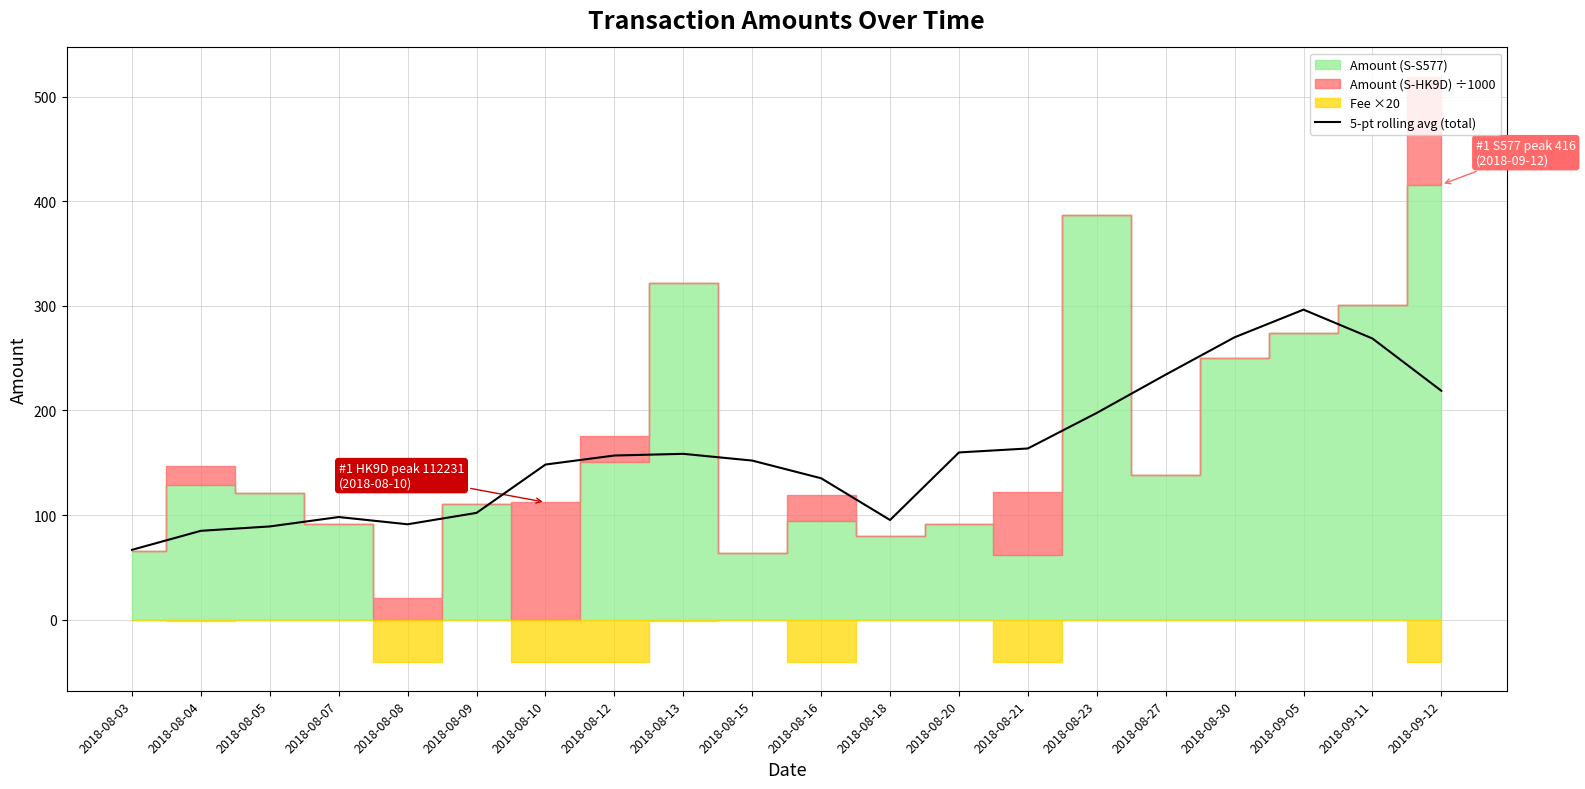

Which has a higher value, 2018-08-30 or 2018-08-18?

2018-08-30